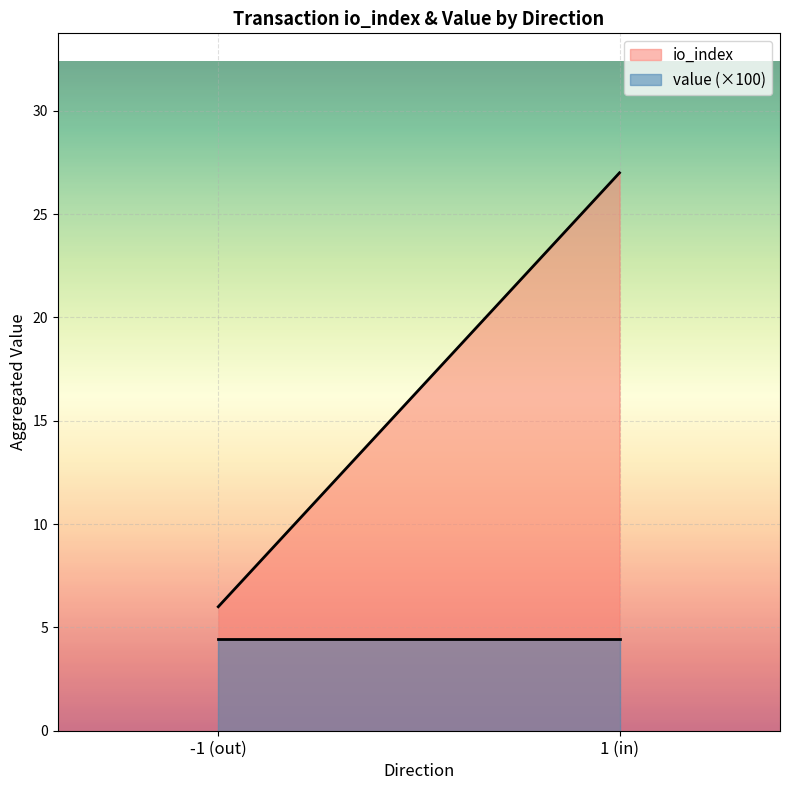

What is the sum of all io_index values?

33.0